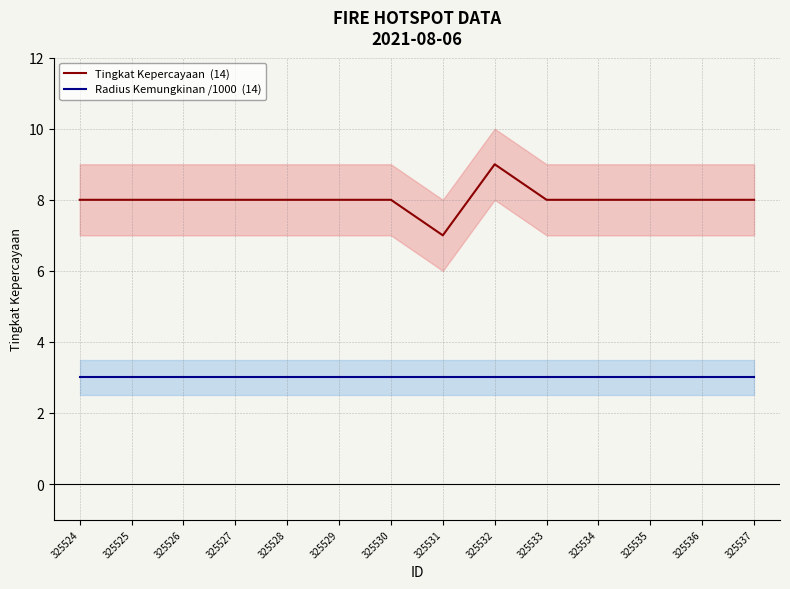

List the labels in order of Radius Kemungkinan /1000  (14) value, smallest first.

325524, 325525, 325526, 325527, 325528, 325529, 325530, 325531, 325532, 325533, 325534, 325535, 325536, 325537